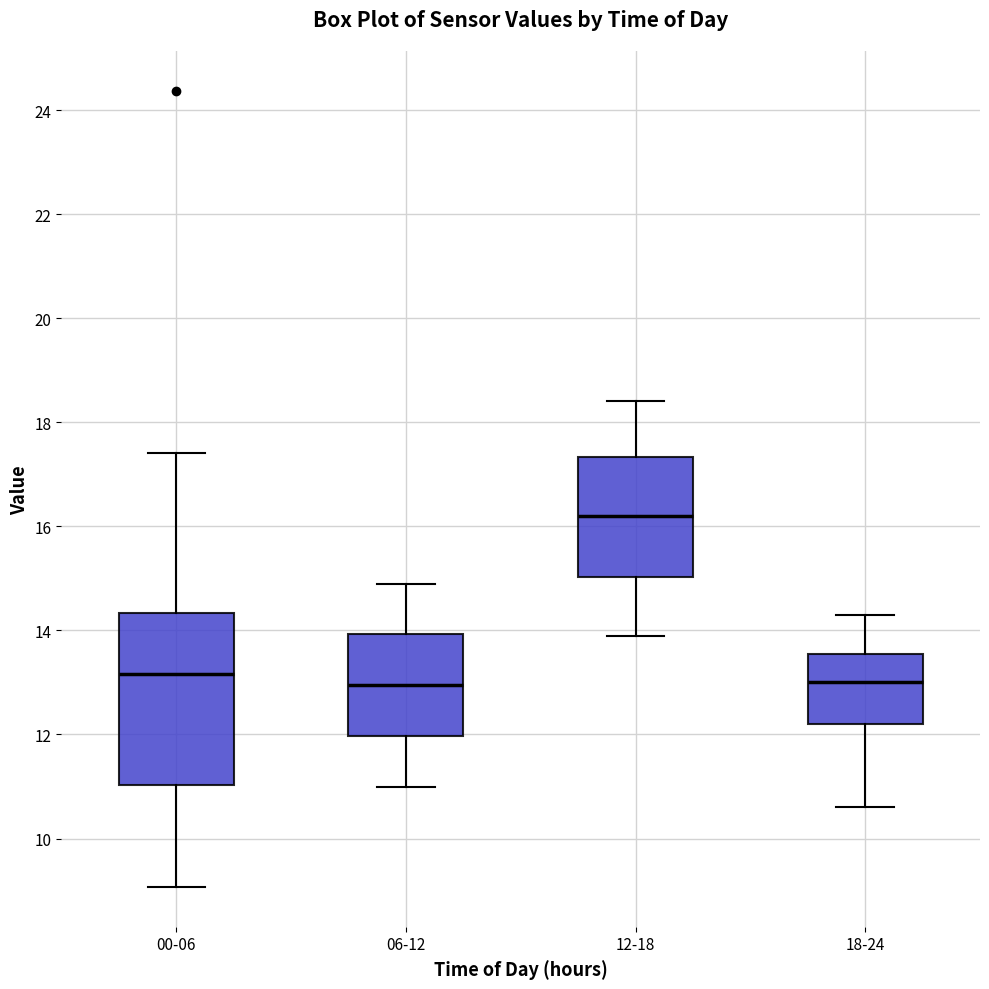

Reading left to right, transcribe this box plot: for each box, give where its median line is, the range the box spans, and where its two whiskers end, as read against the y-axis. The values are not printed on the chart, so give them approximately, as read against the axis.

00-06: median 13.2, box 11.0 to 14.4, whiskers 9.0 to 17.4
06-12: median 13.0, box 12.0 to 14.0, whiskers 11.0 to 15.0
12-18: median 16.2, box 15.0 to 17.4, whiskers 14.0 to 18.4
18-24: median 13.0, box 12.2 to 13.6, whiskers 10.6 to 14.4